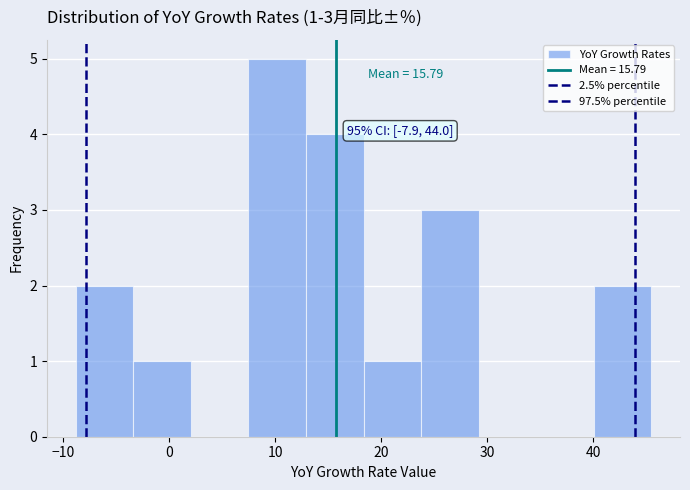

Which range on the x-axis has the tallest bar?

7 to 13